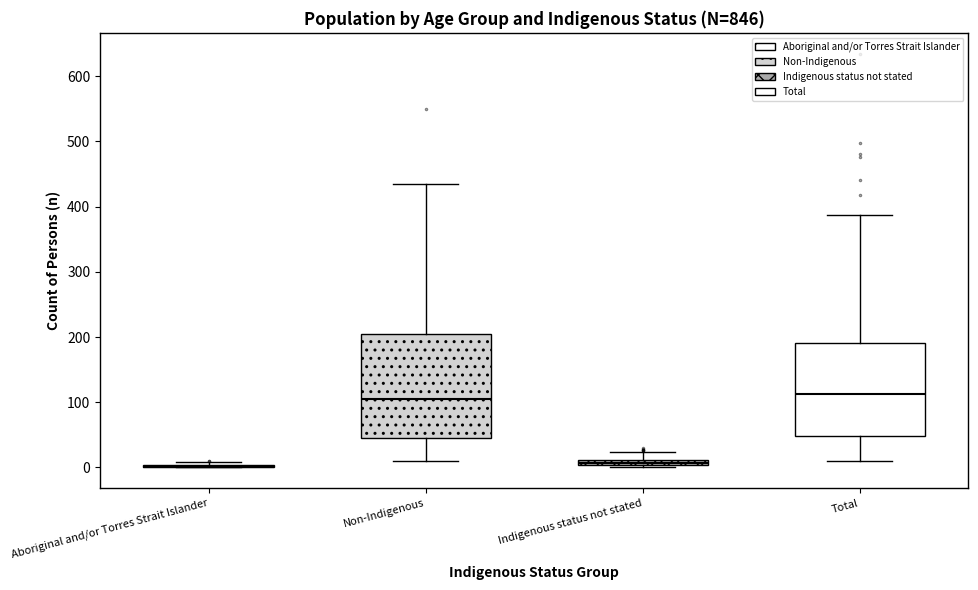

Comparing the boxes themselves (not the whiskers), which one is the tallest?

Non-Indigenous